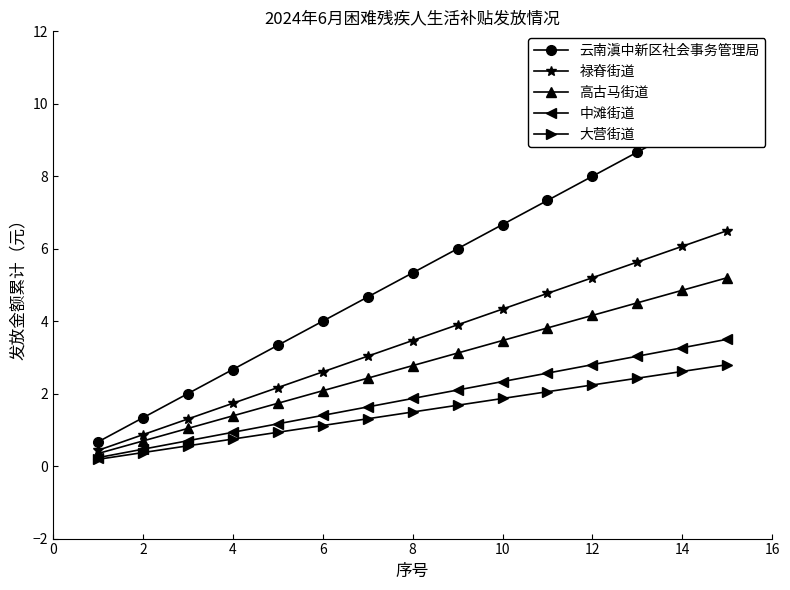

The value of 禄脊街道 at 14 is 6.1. True or false?

True